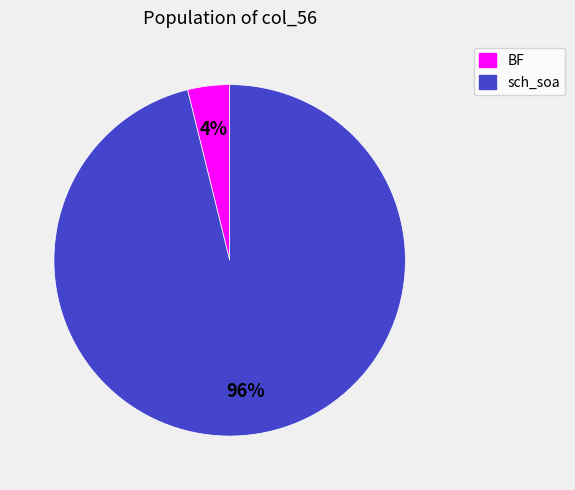

True or false: BF accounts for 4% of the total.

True